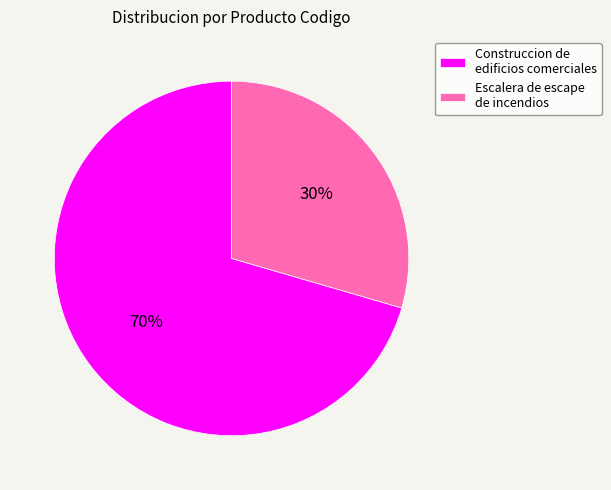

What is the majority slice?

Construccion de edificios comerciales